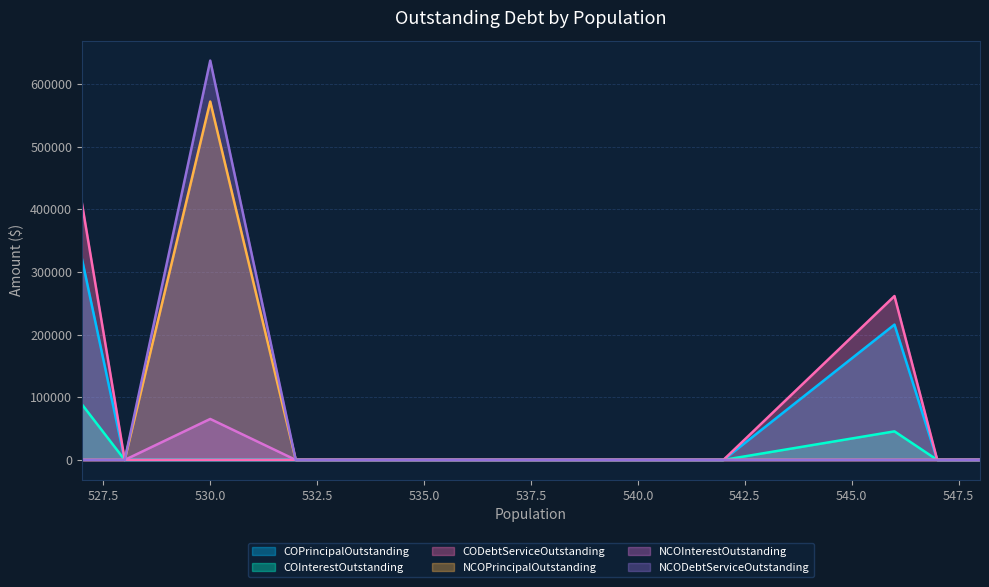

True or false: COInterestOutstanding has more than 1 points higher than both neighbors.

False